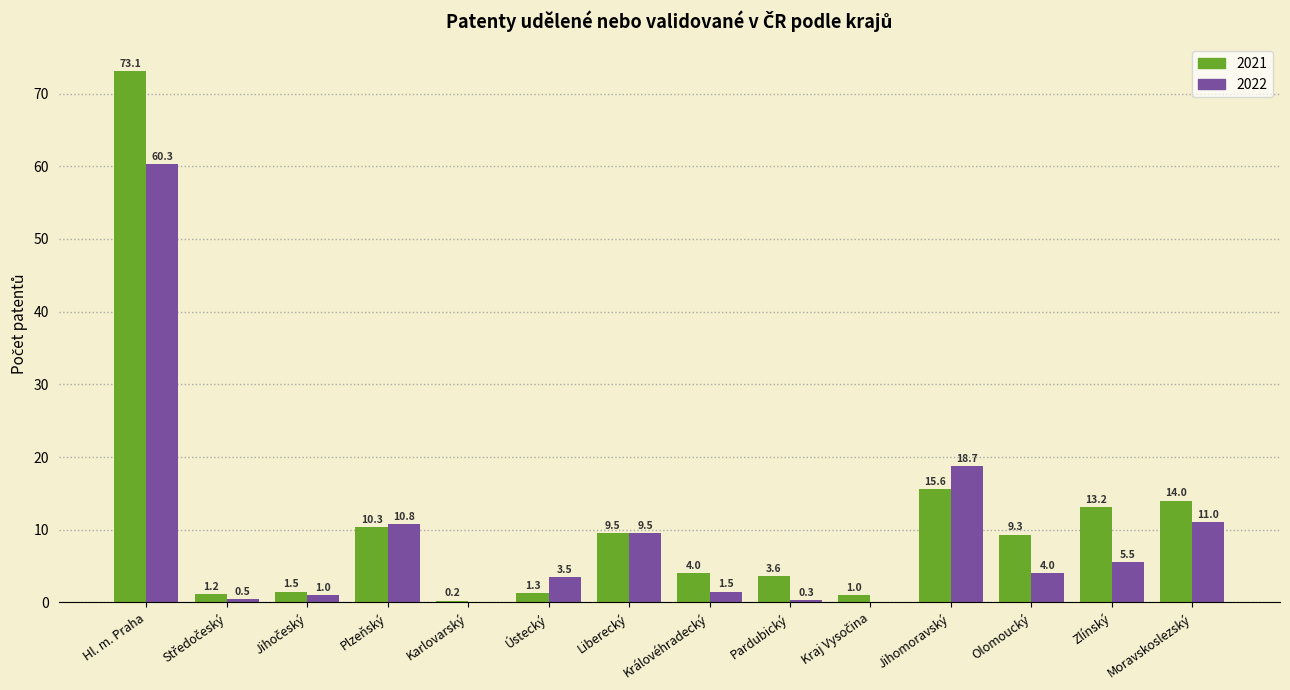

What is the total value across all series at Zlínský?

18.7